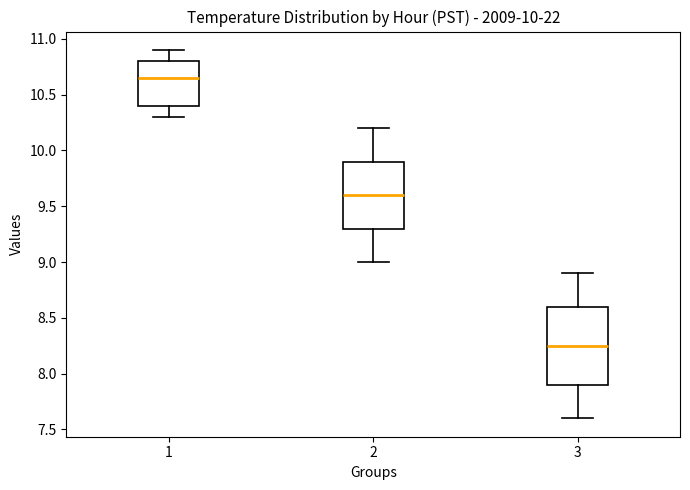

Which box's median line is the lowest?

3